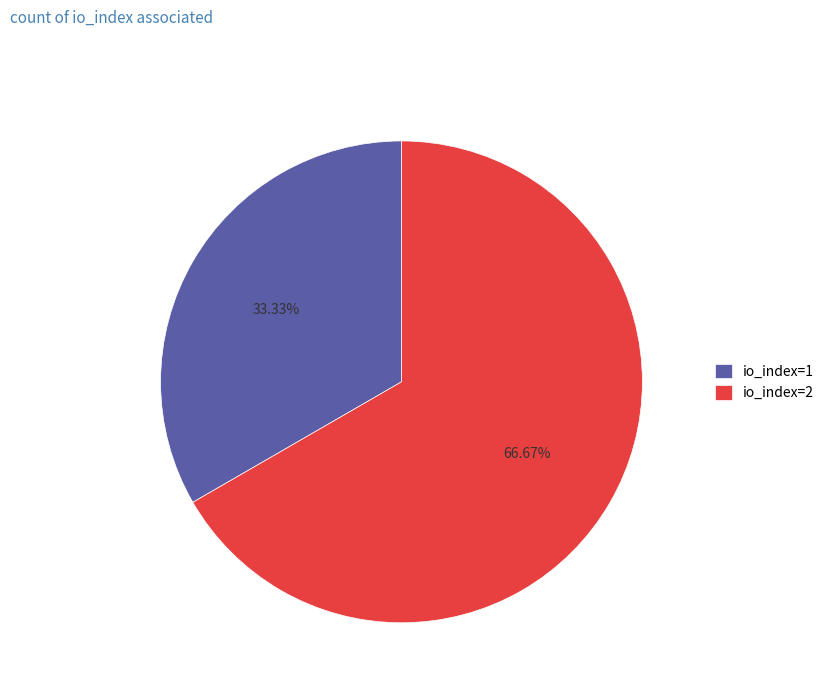

Which slice is the largest?

io_index=2